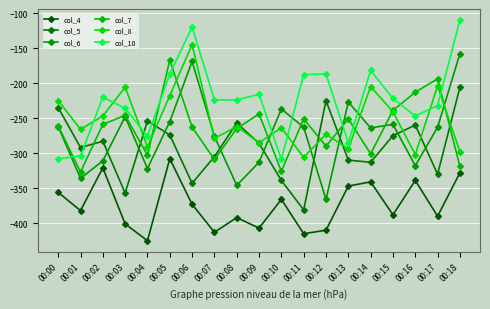

What is the difference between the second highest and second lowest values in the col_5 series?

132